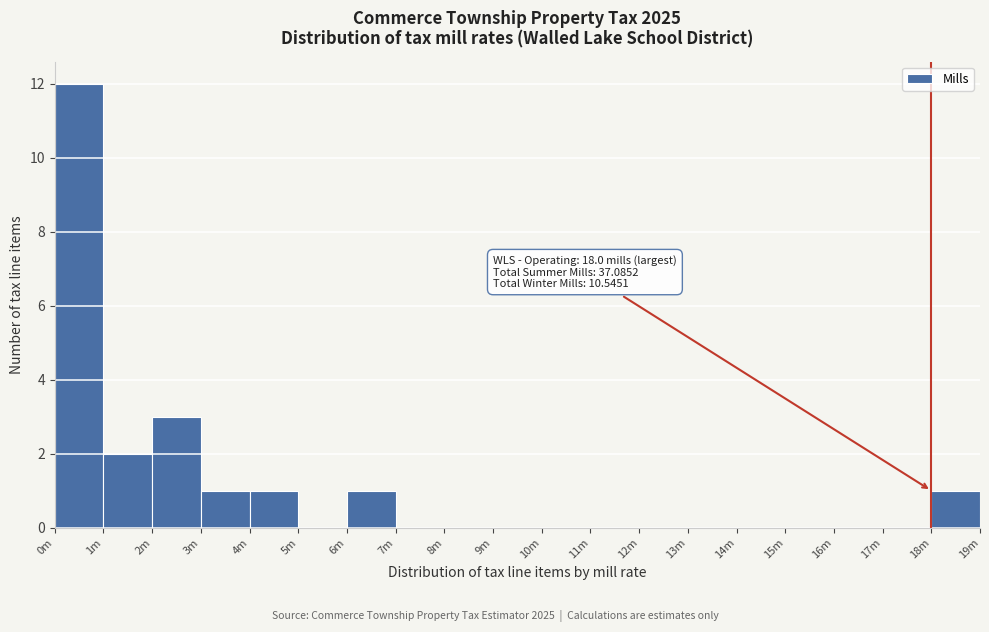

Reading right to left, extract all data points from this chart.

18m=1	17m=0	16m=0	15m=0	14m=0	13m=0	12m=0	11m=0	10m=0	9m=0	8m=0	7m=0	6m=1	5m=0	4m=1	3m=1	2m=3	1m=2	0m=12